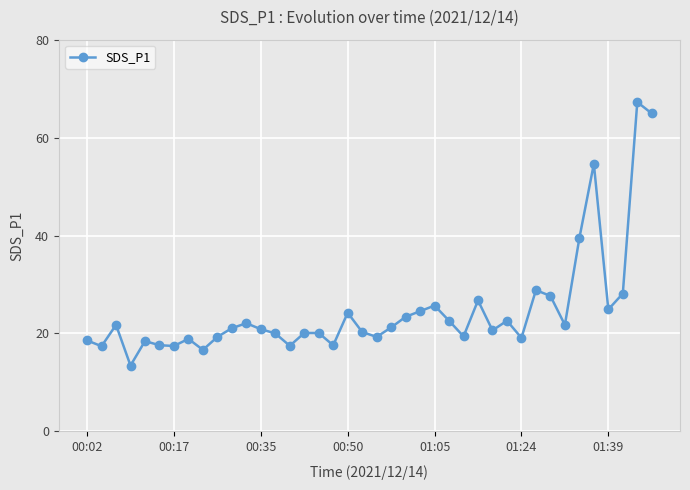

What is the value of the 2nd point from the left?

17.4